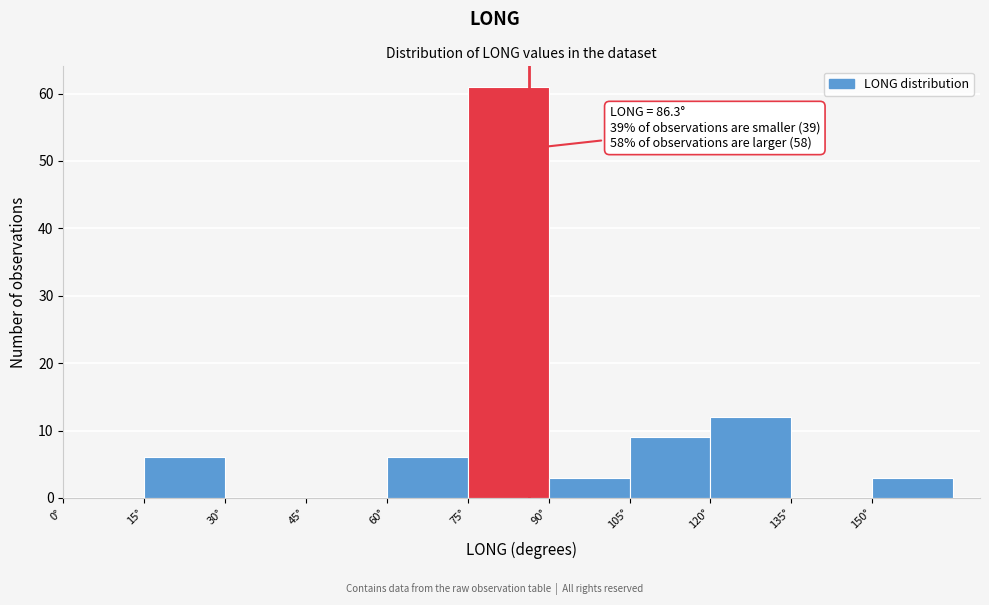

Over which range of the x-axis is the bar tallest?

75 to 90